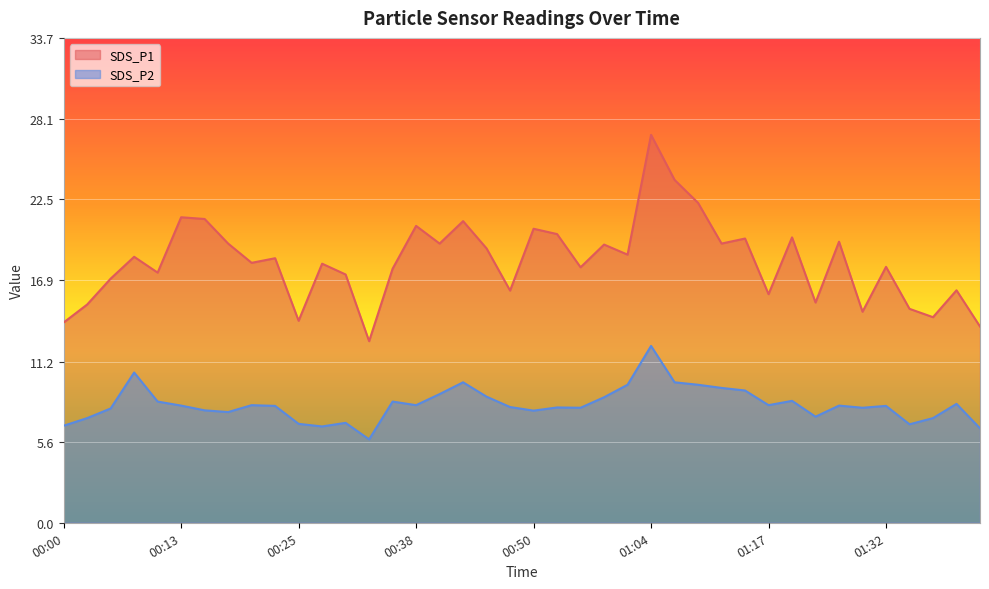

True or false: SDS_P1 has a value of 9.0 at 00:58.

False